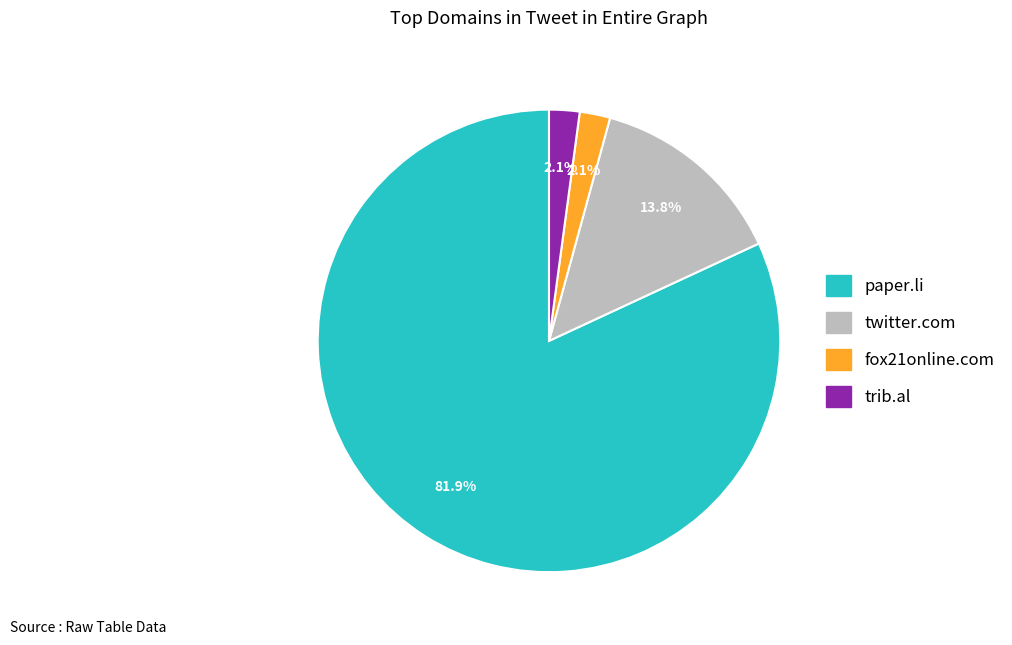

Is the sum of fox21online.com and paper.li greater than half?

Yes